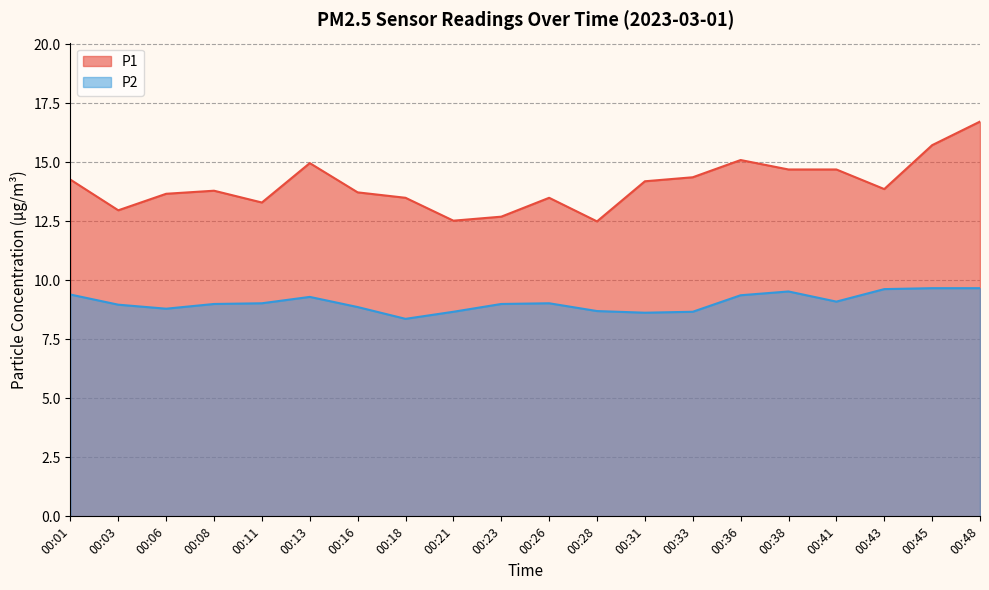

Which has a higher value, 00:48 or 00:38?

00:48